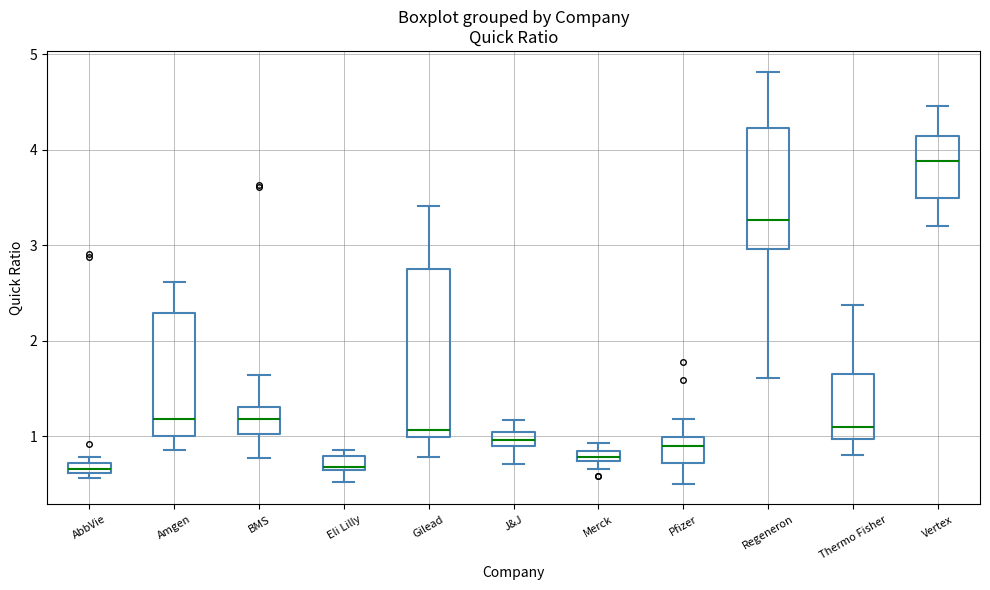

Which box is the tallest, from its lower edge to its upper edge?

Gilead